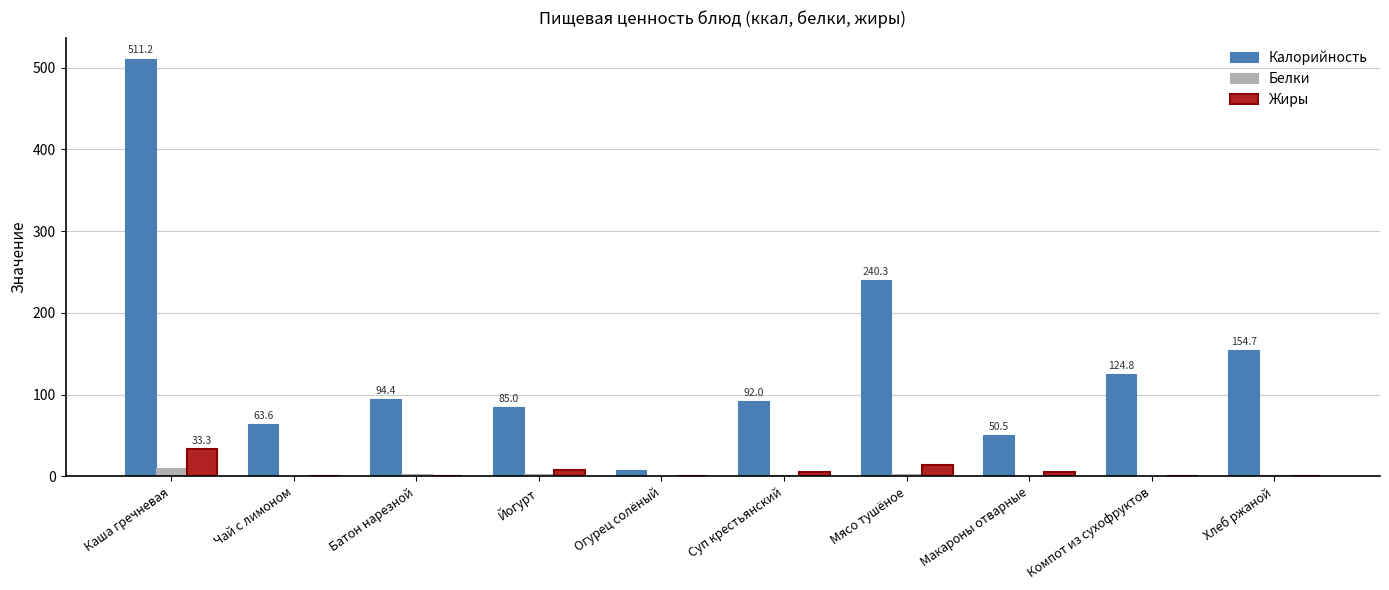

Which series has the widest spread of values?

Калорийность